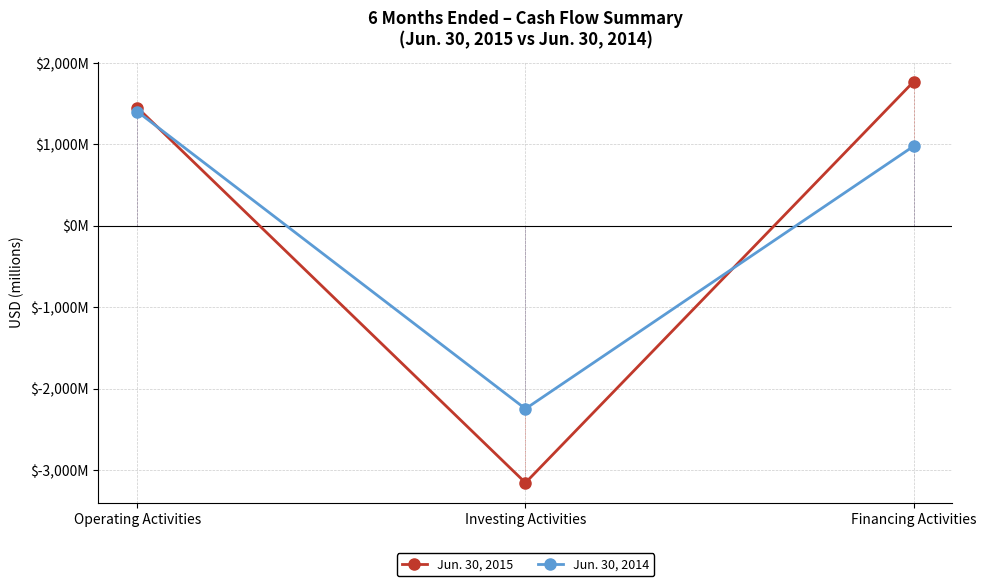

True or false: Jun. 30, 2015 has a value of 2362 at Financing Activities.

False